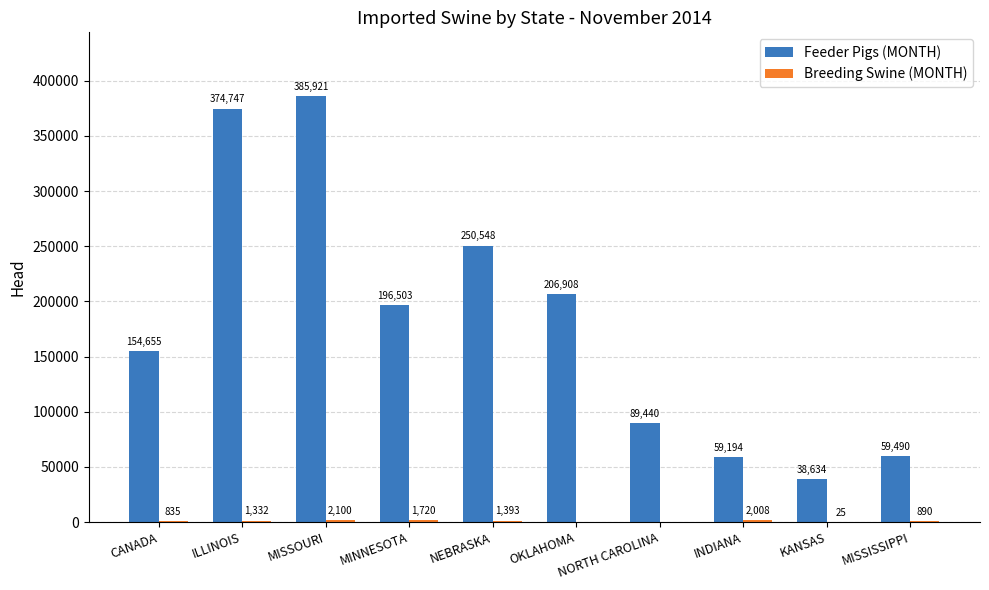

Are the bars grouped side by side (vs. stacked)?

Yes